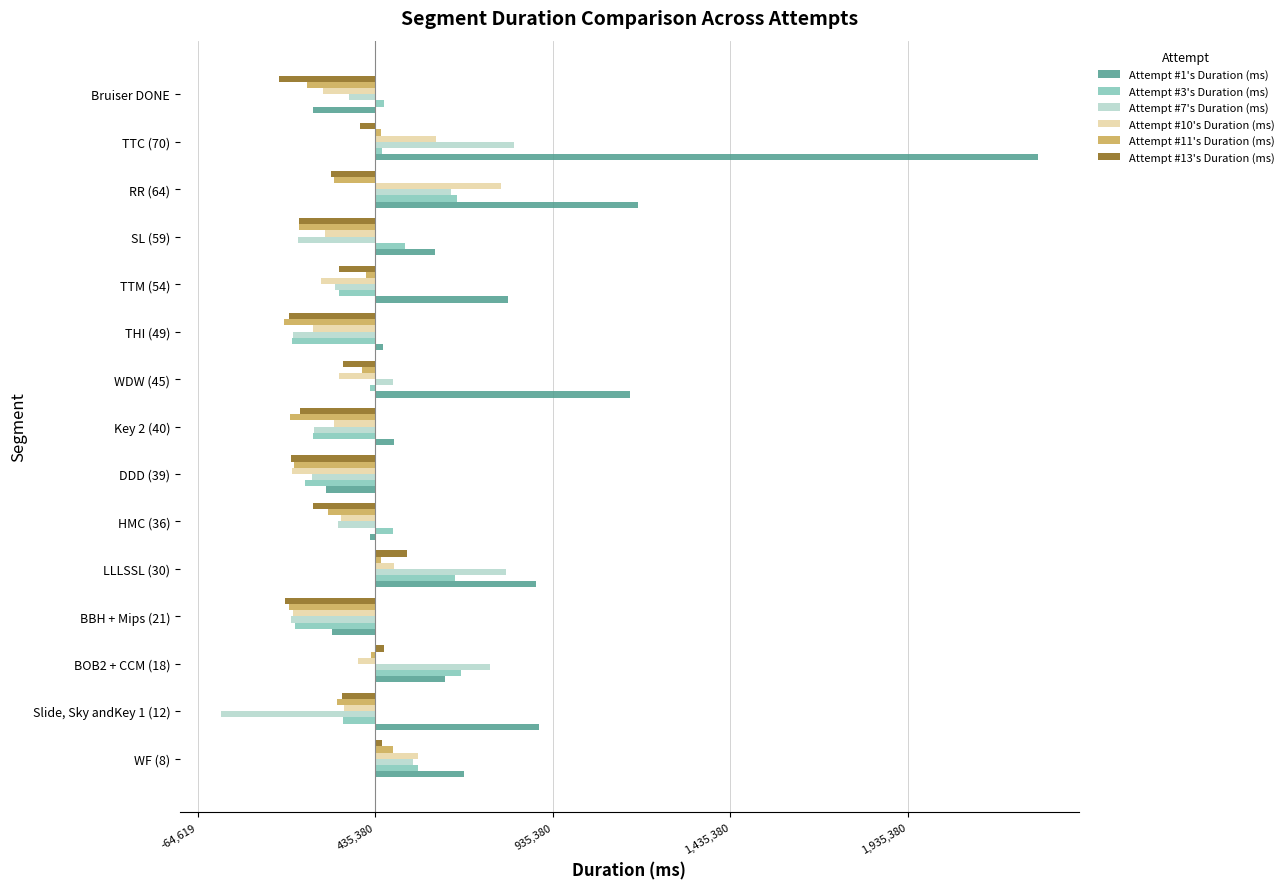

What is the smallest value displayed?

-435380.1